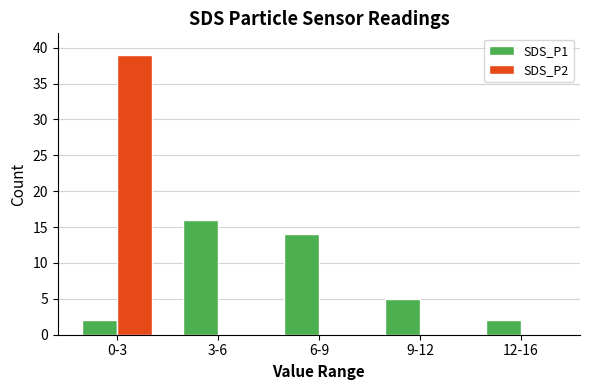

Reading right to left, extract all data points from this chart.

SDS_P1: 12-16=2	9-12=5	6-9=14	3-6=16	0-3=2
SDS_P2: 12-16=0	9-12=0	6-9=0	3-6=0	0-3=39